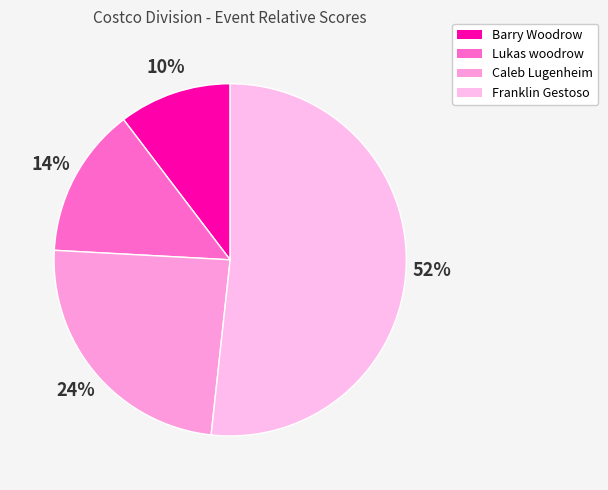

Rank the categories by value from highest to lowest.

Franklin Gestoso, Caleb Lugenheim, Lukas woodrow, Barry Woodrow